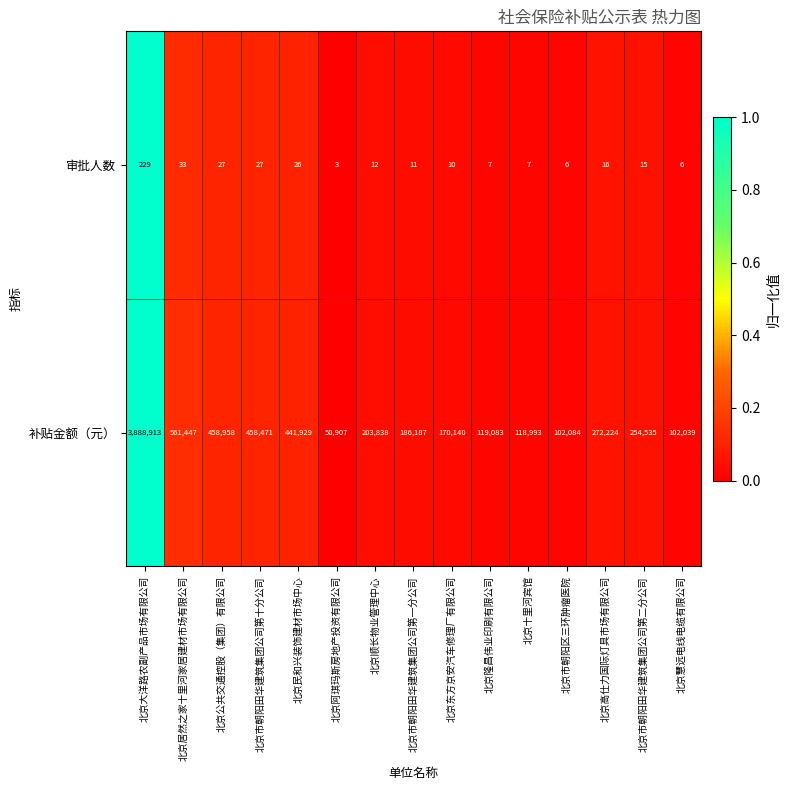

Where is 补贴金额（元） nearest to the value 1969910?

北京居然之家十里河家居建材市场有限公司